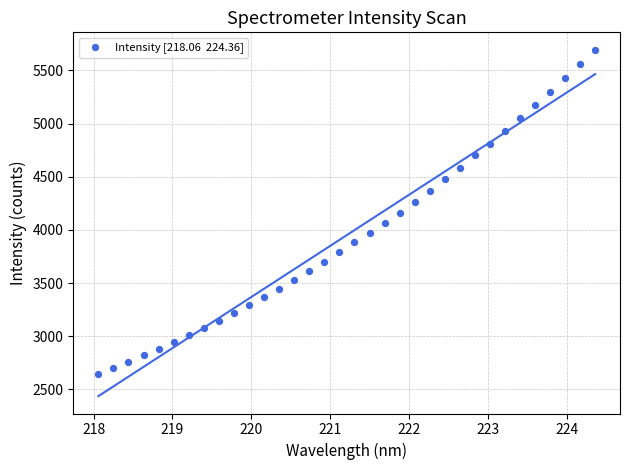

What is the range of Y values (max minus min)?

3046.5